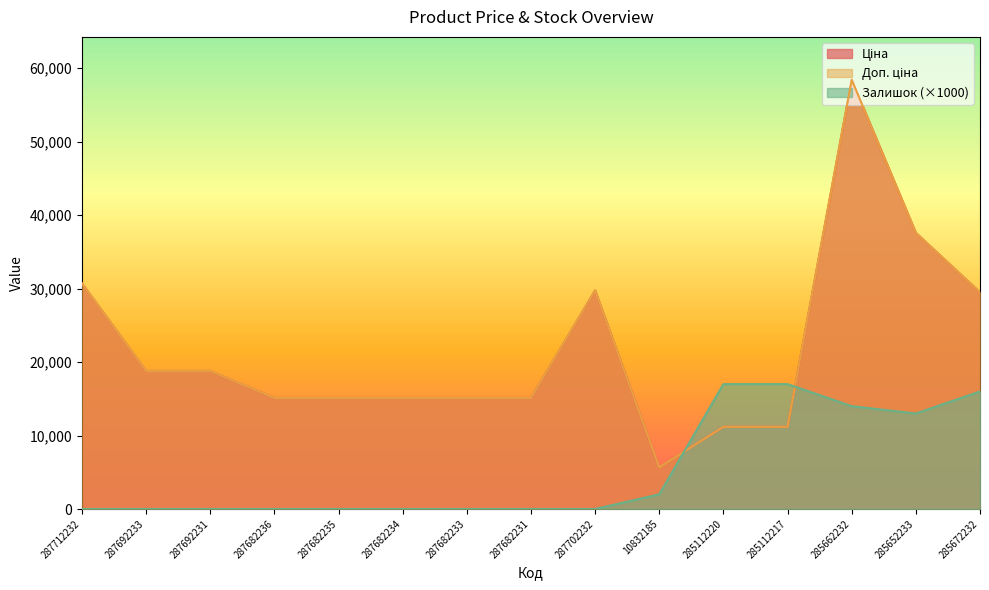

What is the difference between the maximum and minimum values in the Ціна series?

52752.7